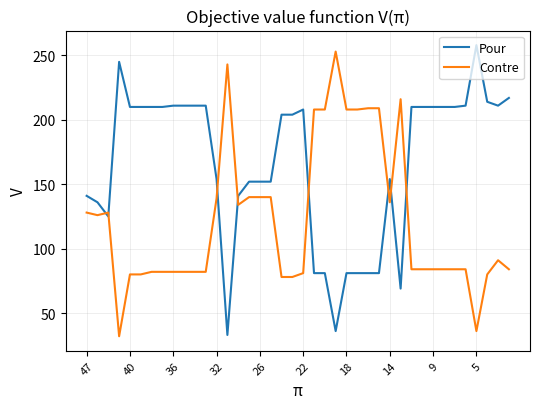

What is the lowest value of the Contre series?

32